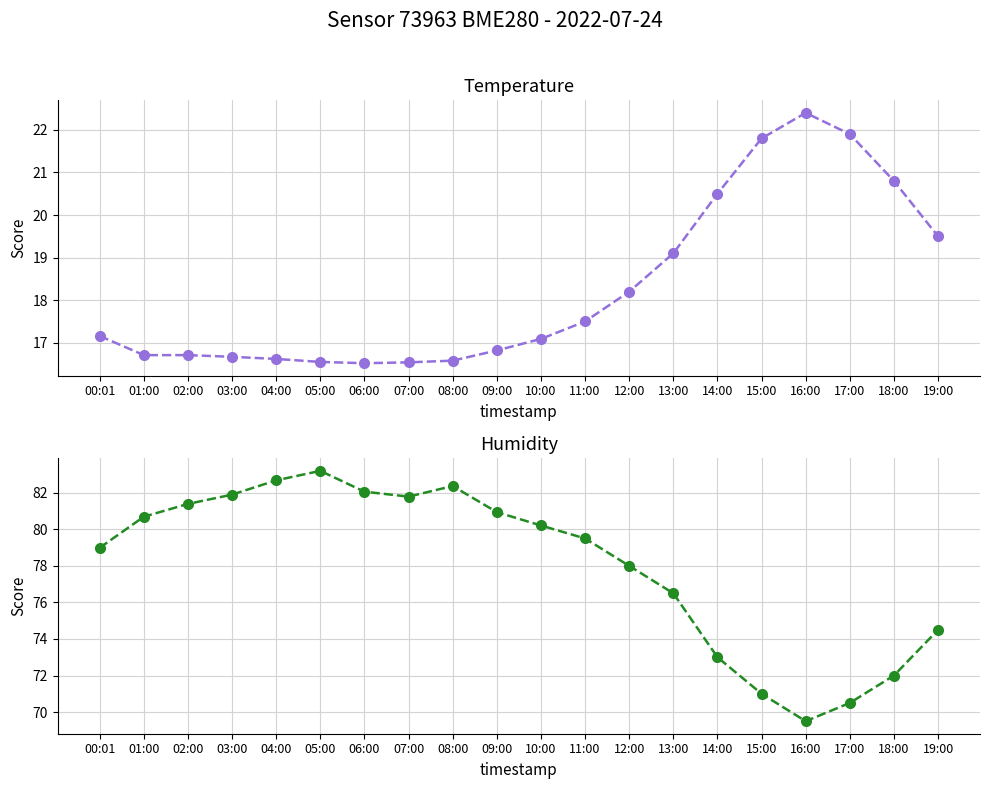

What is the greatest value displayed?

83.2